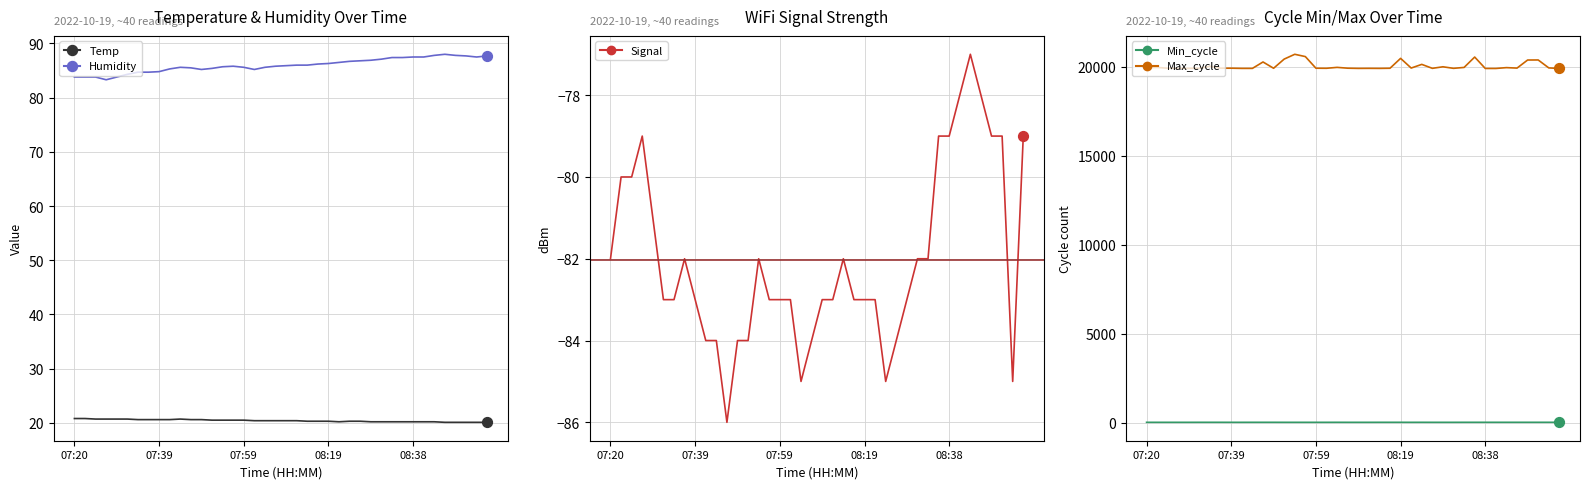

Which series has the largest total across all categories?

Max_cycle